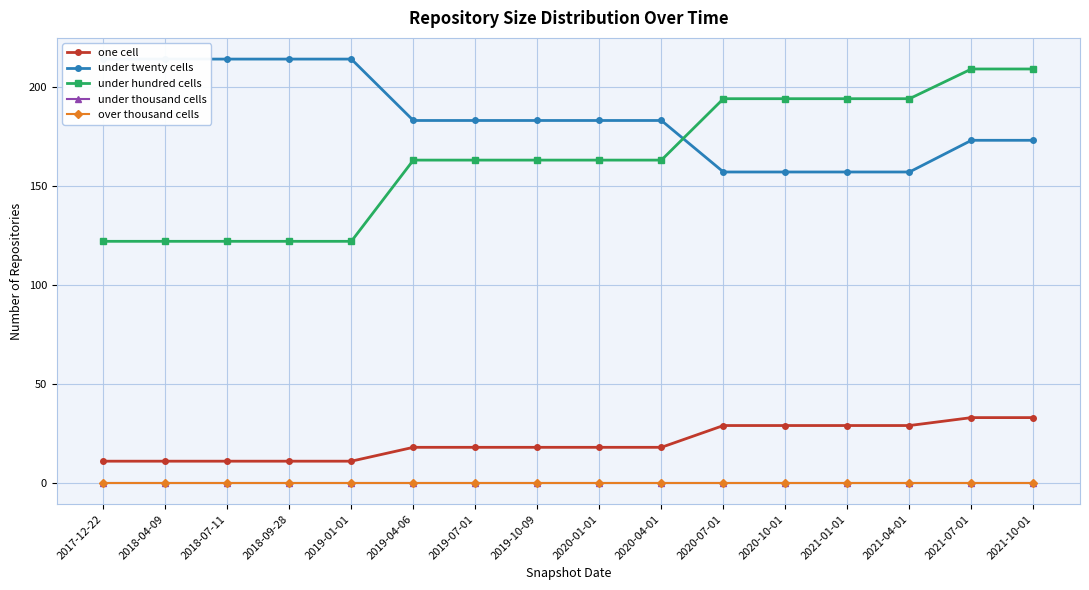

True or false: under hundred cells has a value of 29 at 2018-04-09.

False